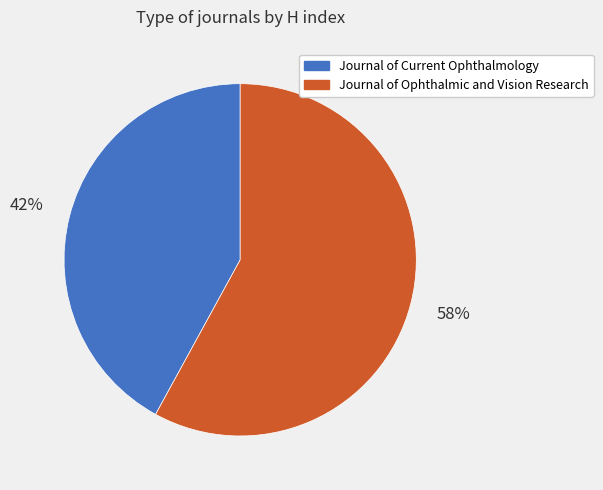

To the nearest percent, what is the combined percentage of Journal of Ophthalmic and Vision Research and Journal of Current Ophthalmology?

100%